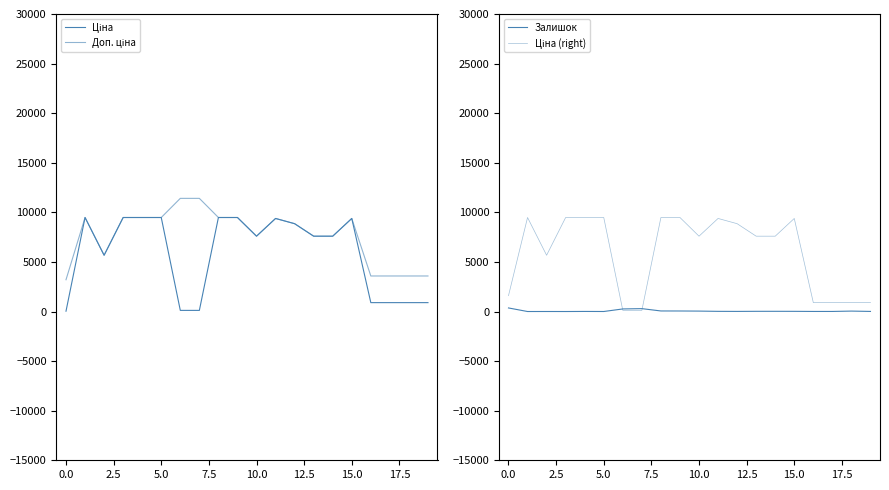

What is the difference between the Залишок values at 0.0 and 12.5?

260.0